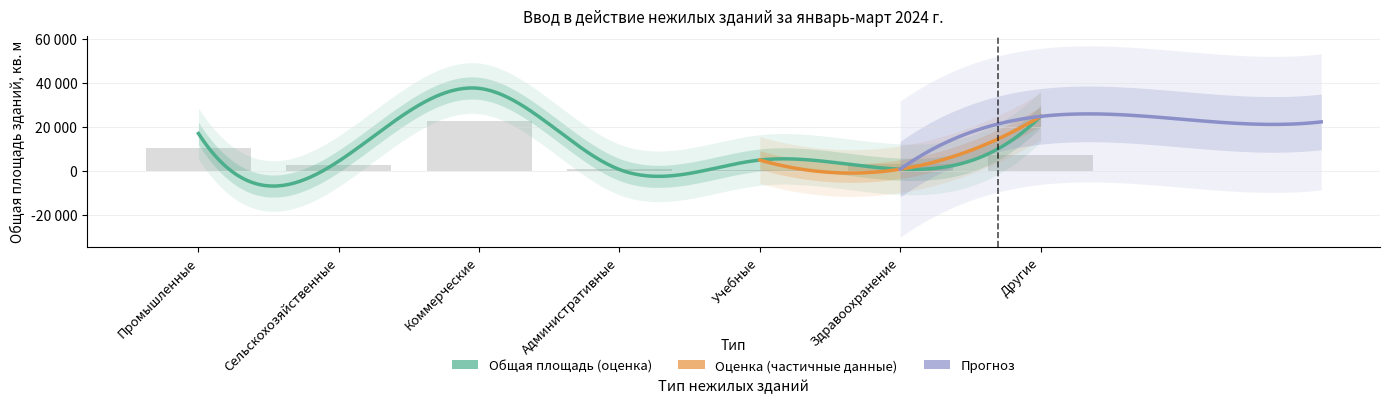

Which label corresponds to the largest value in the chart?

Коммерческие